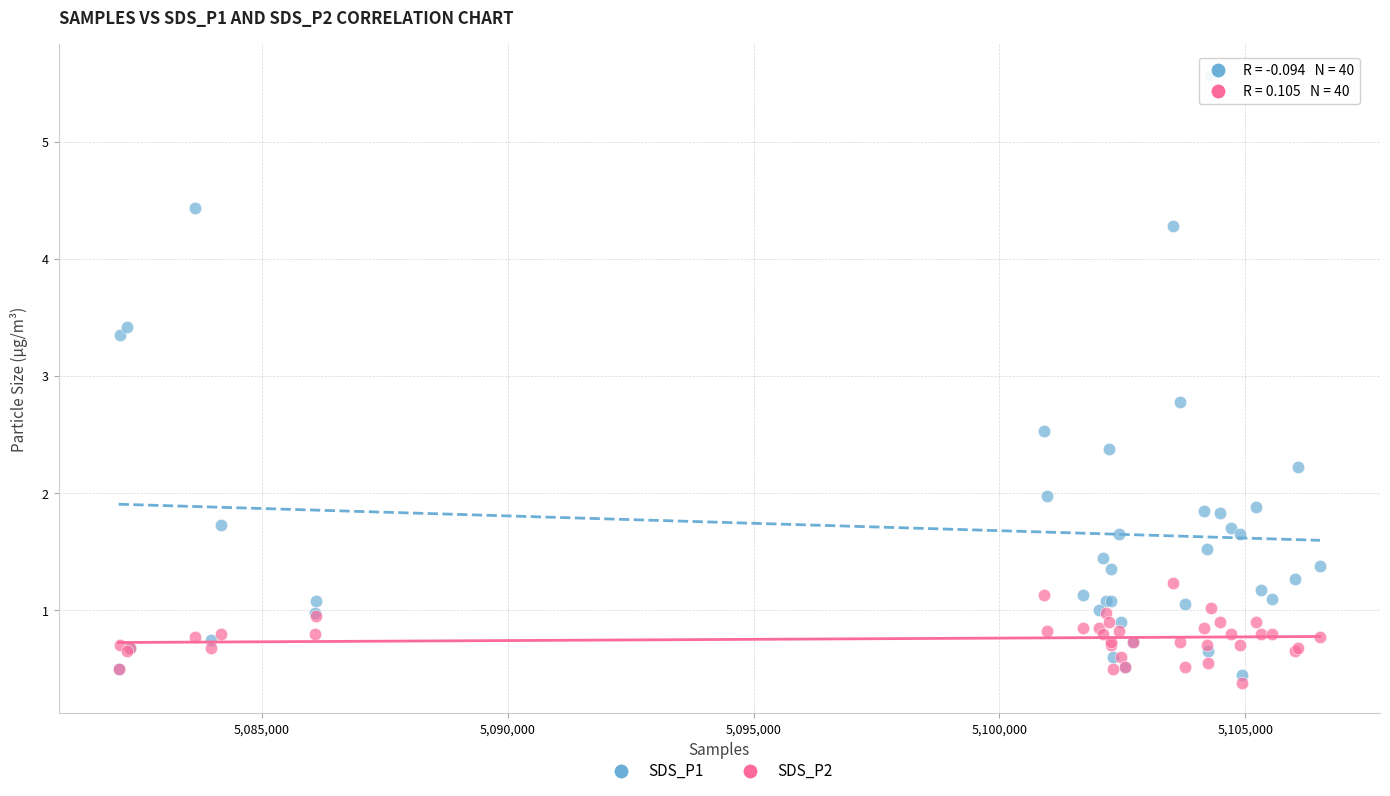

Which series has the largest Y range (max minus min)?

SDS_P1